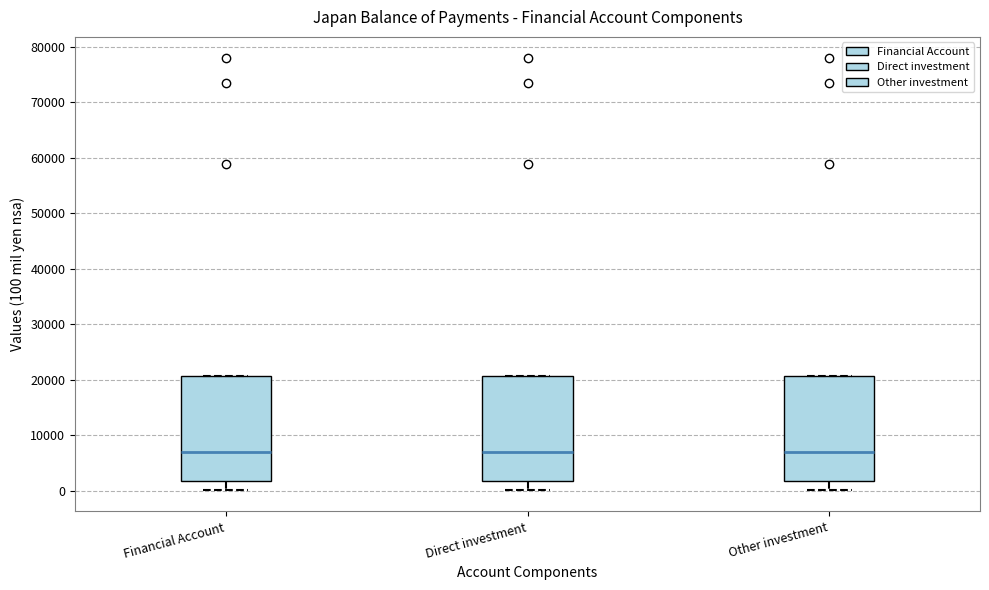

Where does the median line of the box for Direct investment sit on the y-axis? The values are not printed on the chart, so give them approximately, as read against the axis.

7000